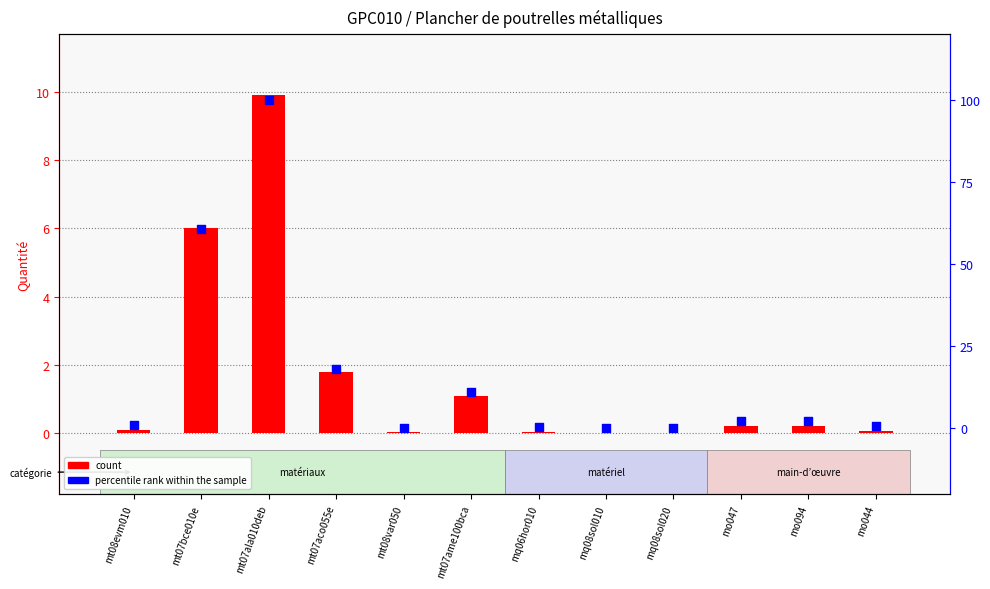

What are all the series names shown in the legend?

count, percentile rank within the sample